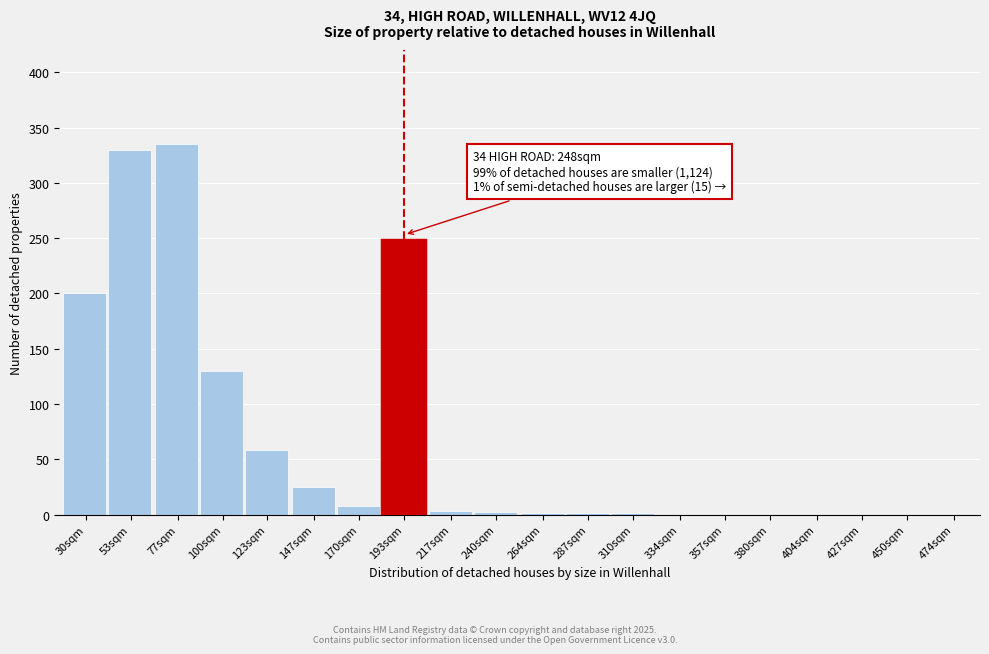

What is the greatest value displayed?

335